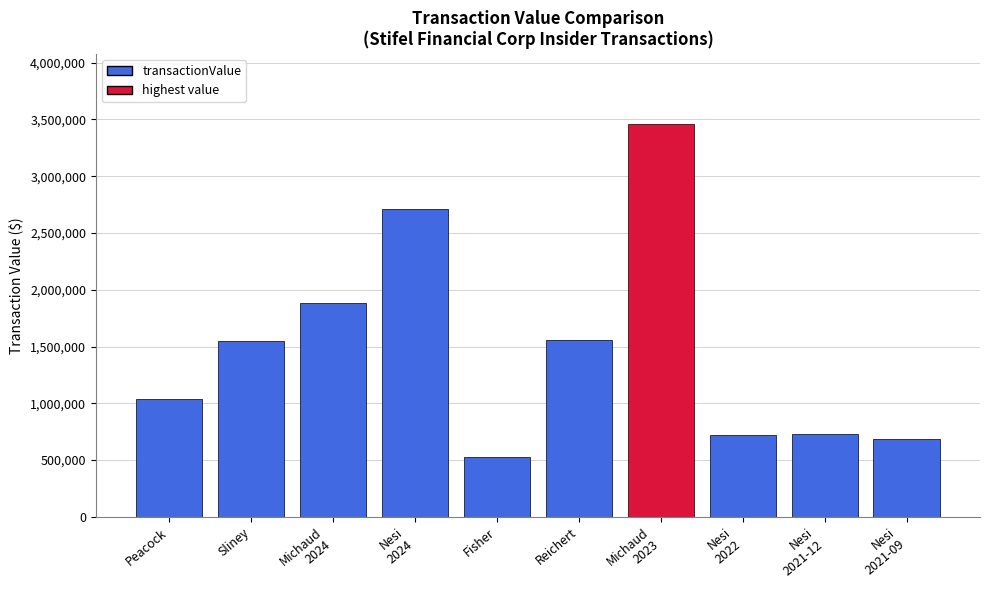

What is the difference between the maximum and minimum values?

2932134